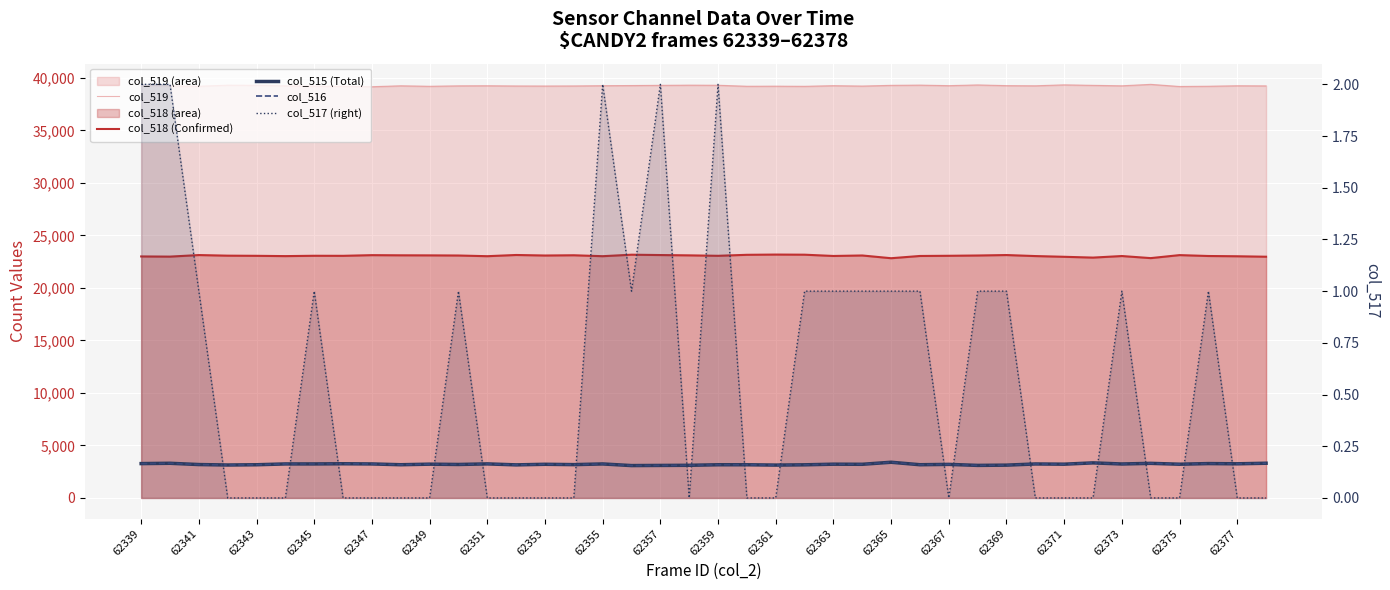

Rank the series by their maximum value, from lowest to highest.

col_517 (right), col_516, col_515 (Total), col_518 (Confirmed), col_519